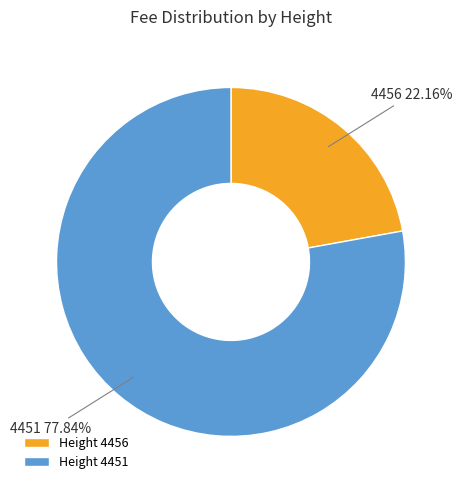

What is the ratio of the value at Height 4456 to the value at Height 4451?

0.3